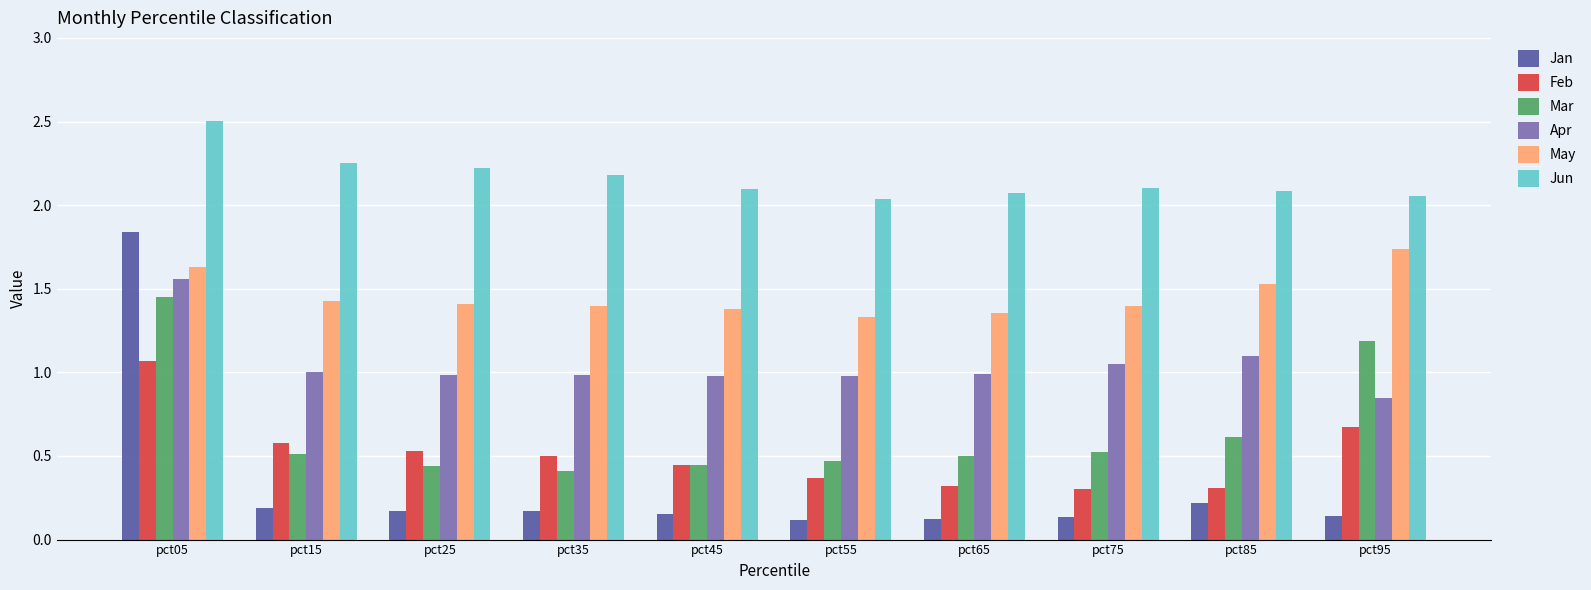

The Jun series shows 3.6 at pct25. True or false?

False